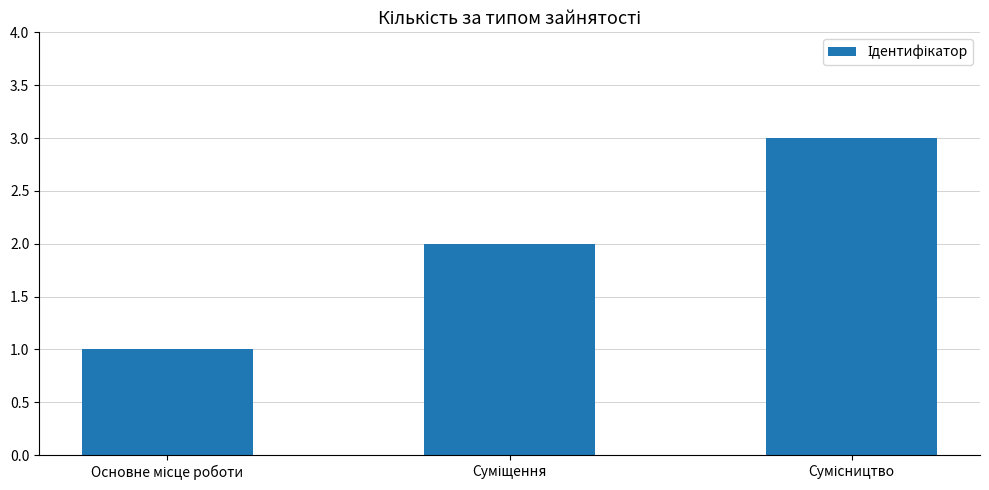

What is the maximum value shown in the chart?

3